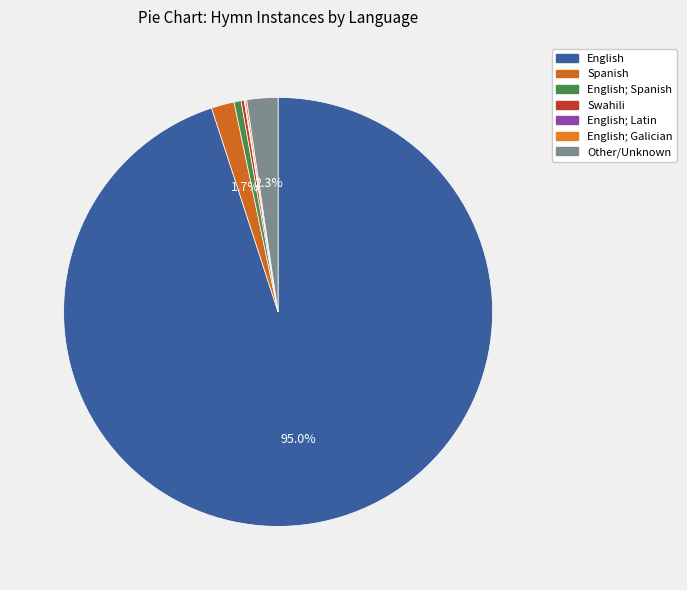

Which category has the smallest portion of the pie?

English; Latin